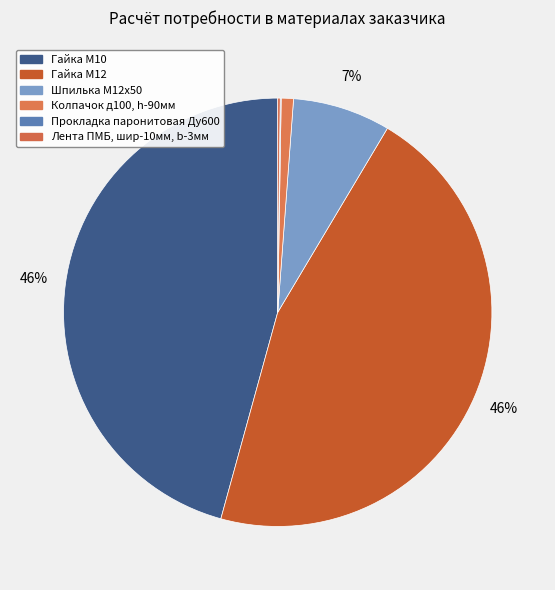

To the nearest percent, what is the difference between the largest and smallest slice percentages?

46%